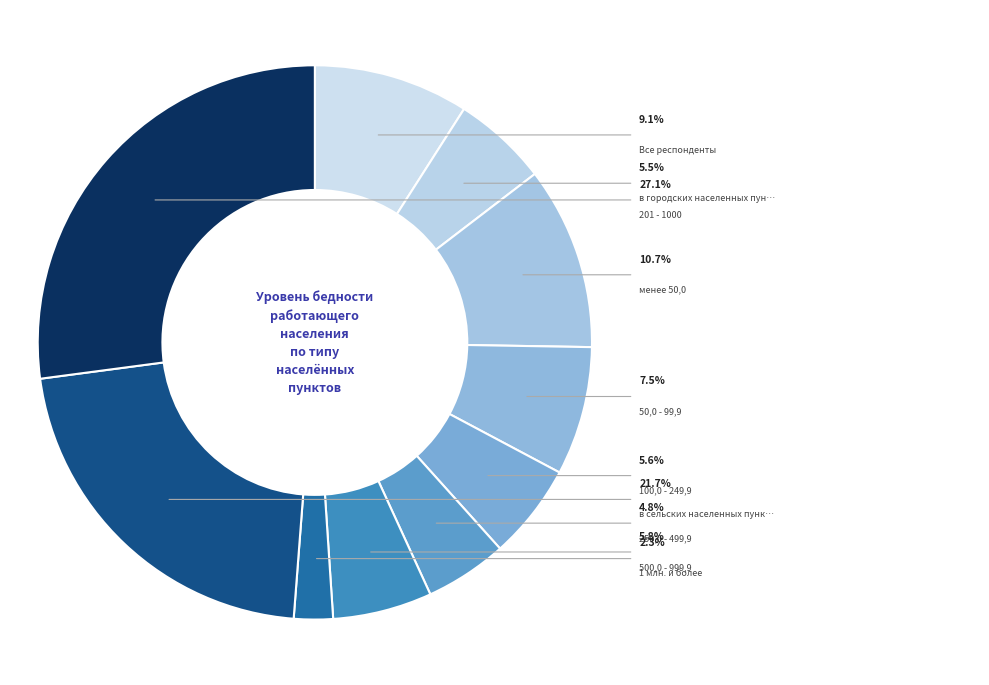

How many segments does this pie chart have?

10